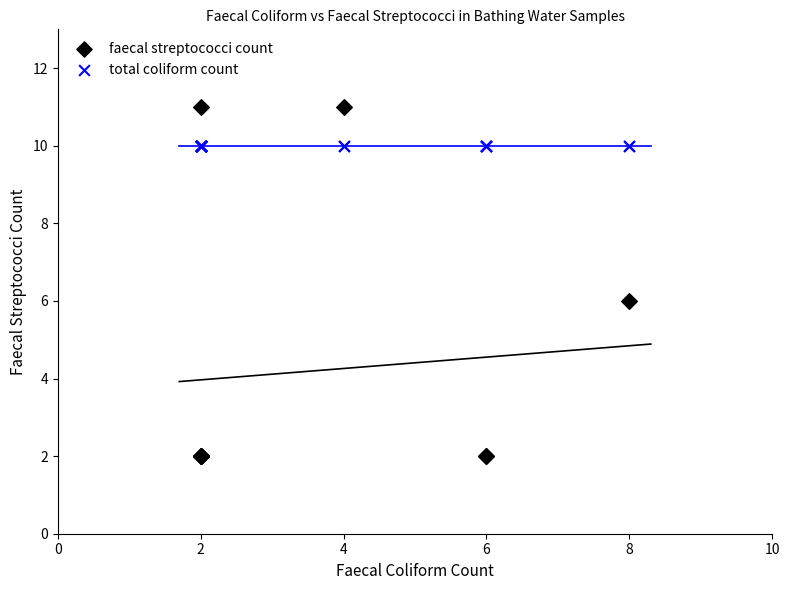

Which series reaches the maximum Y coordinate?

faecal streptococci count